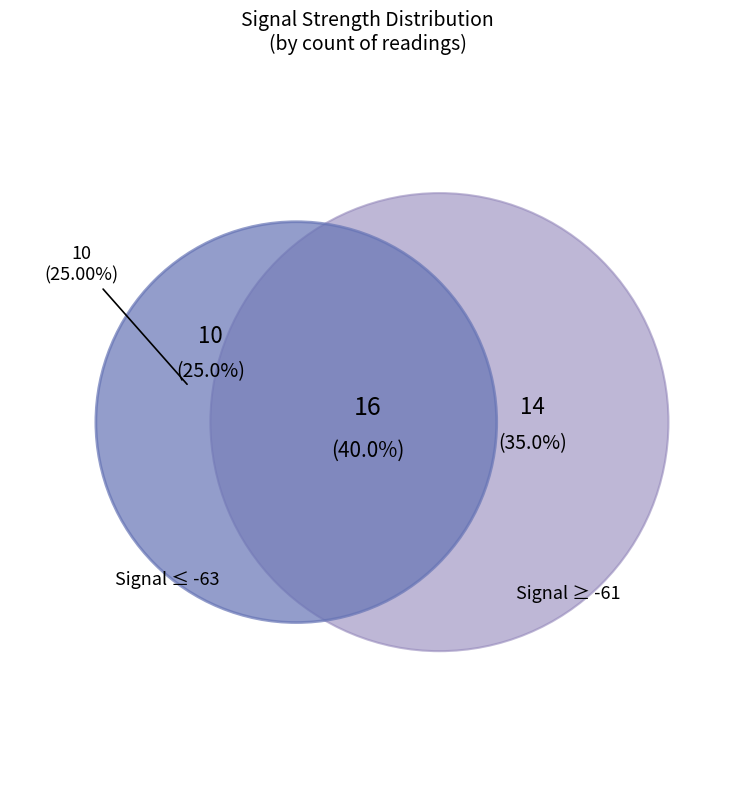

Does 0 represent more than half of the total?

No